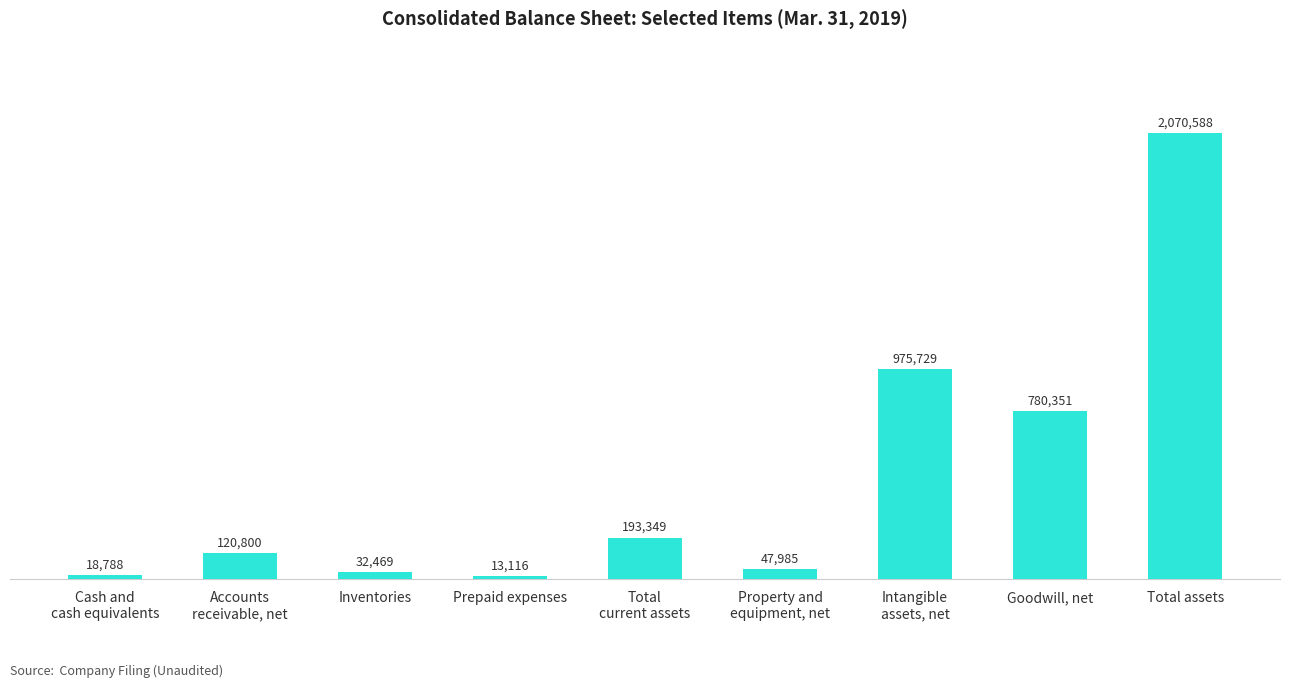

What is the change in value from Accounts
receivable, net to Property and
equipment, net?

-72815